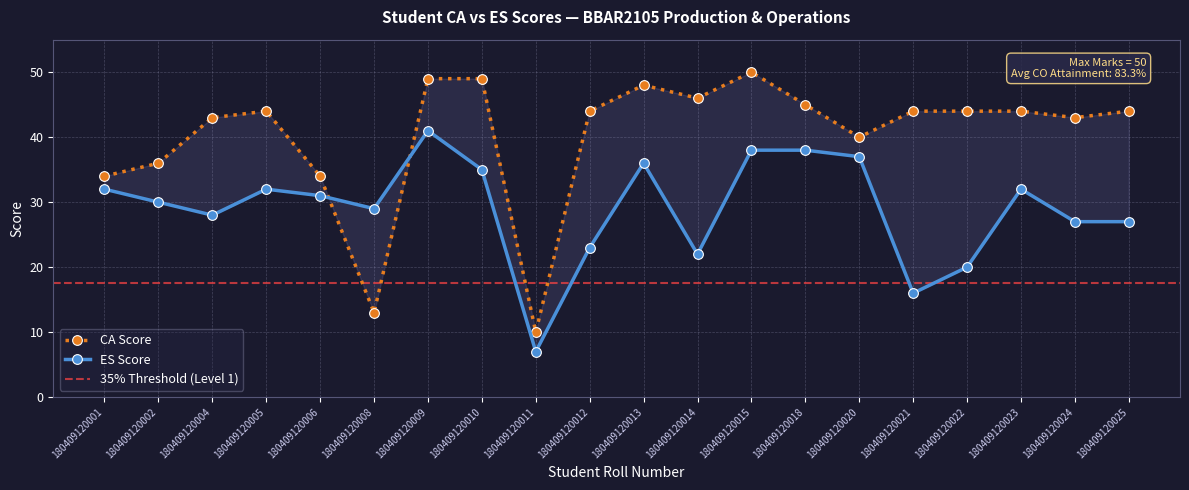

What is the total value across all series at 180409120005?

76